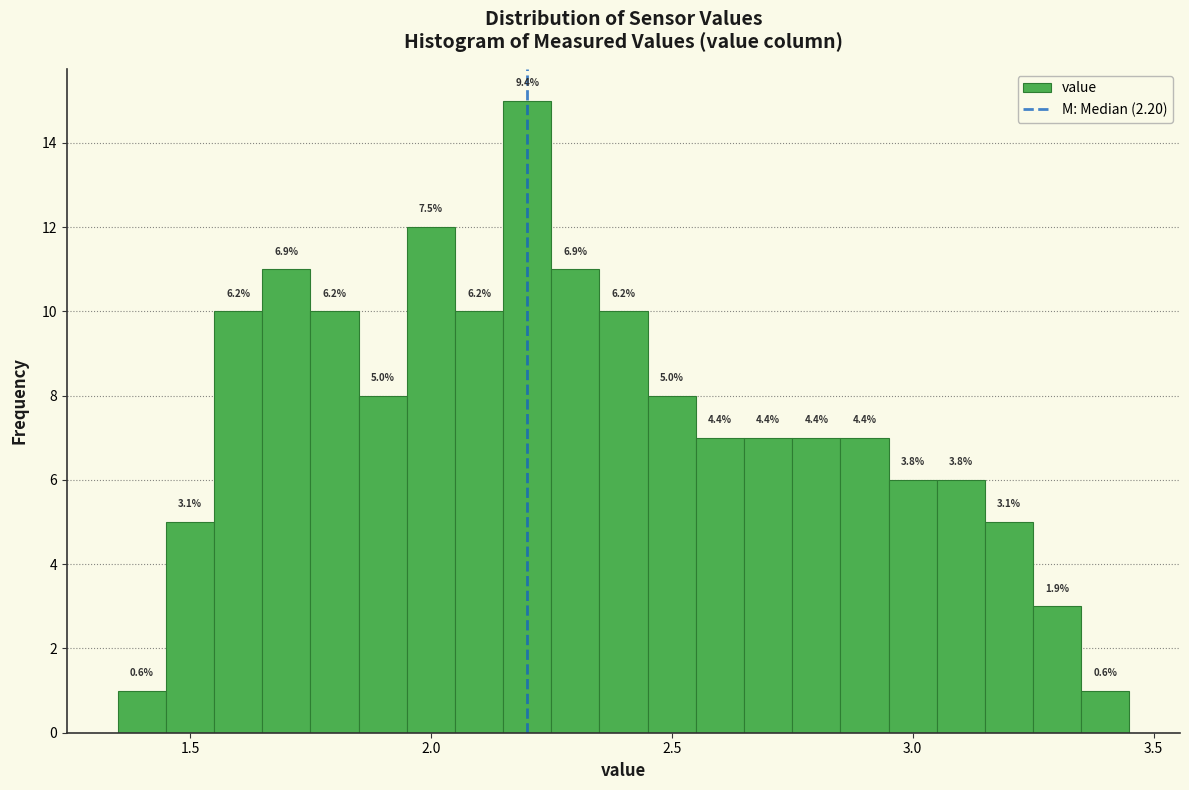

Around what value on the x-axis is the tallest bar? Give the approximate position of its centre, as read against the axis.

2.20